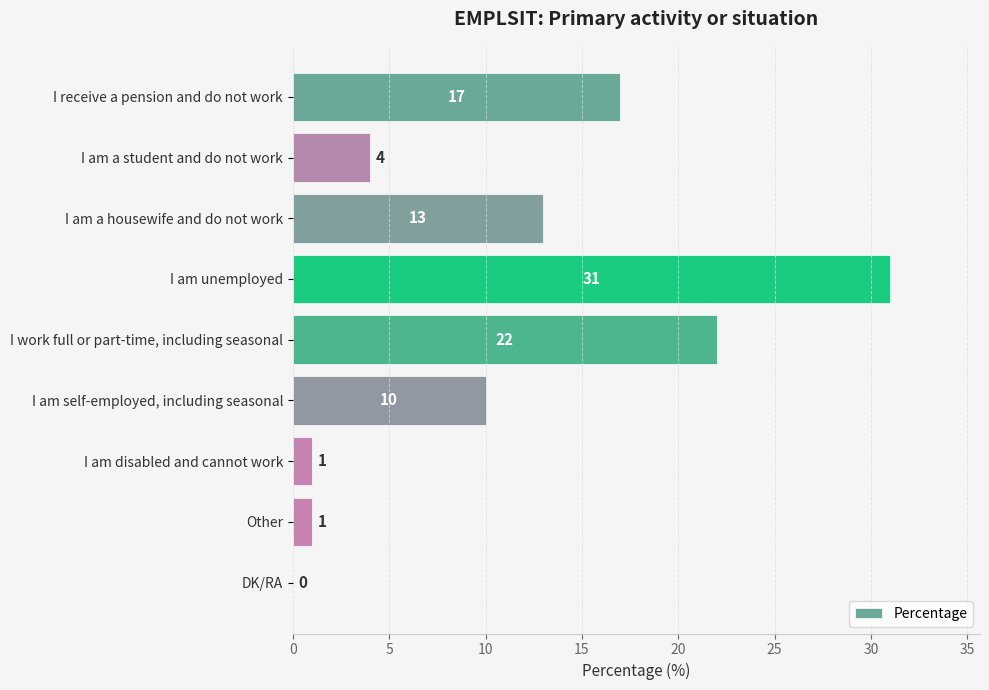

The value at I work full or part-time, including seasonal is 10. True or false?

False